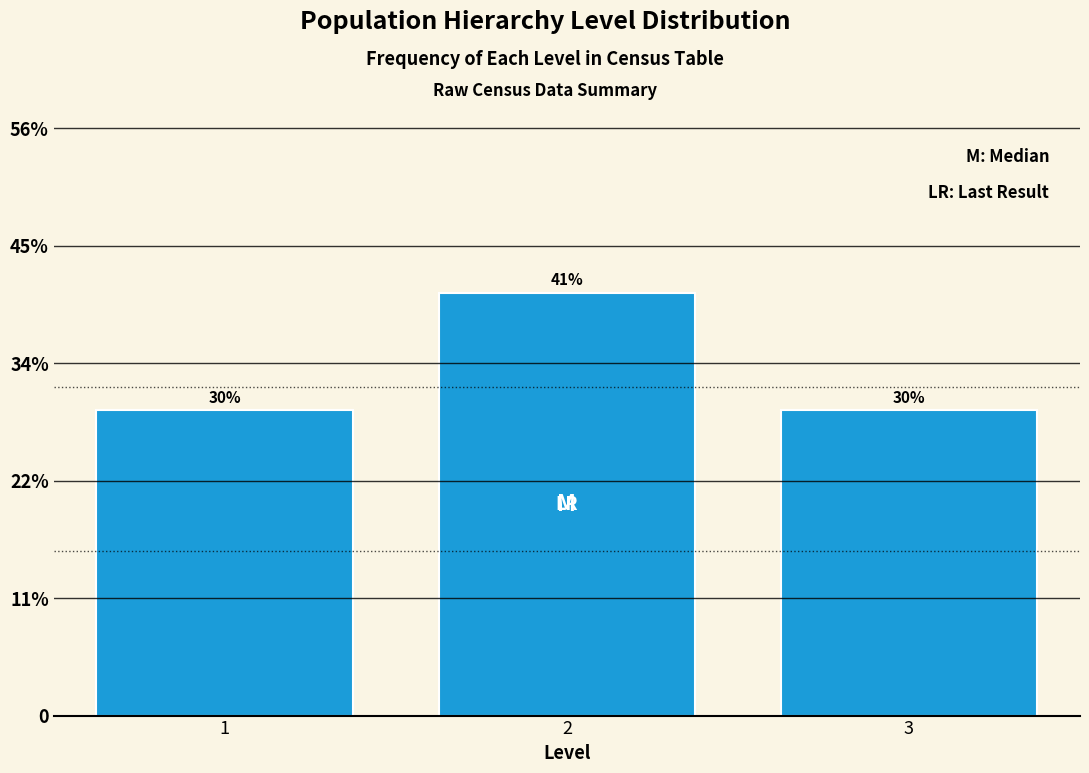

Are the bars horizontal?

No